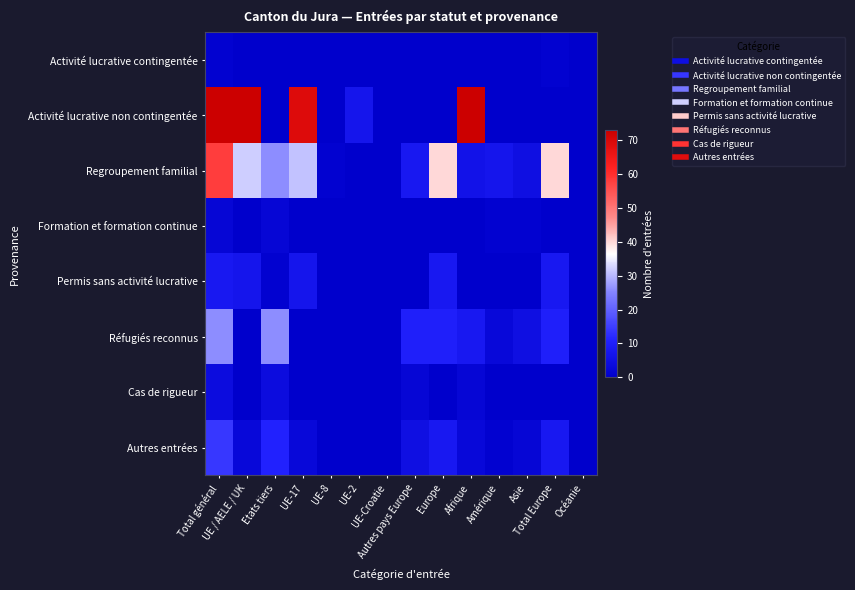

Between UE-2 and Amérique, which is larger?

UE-2